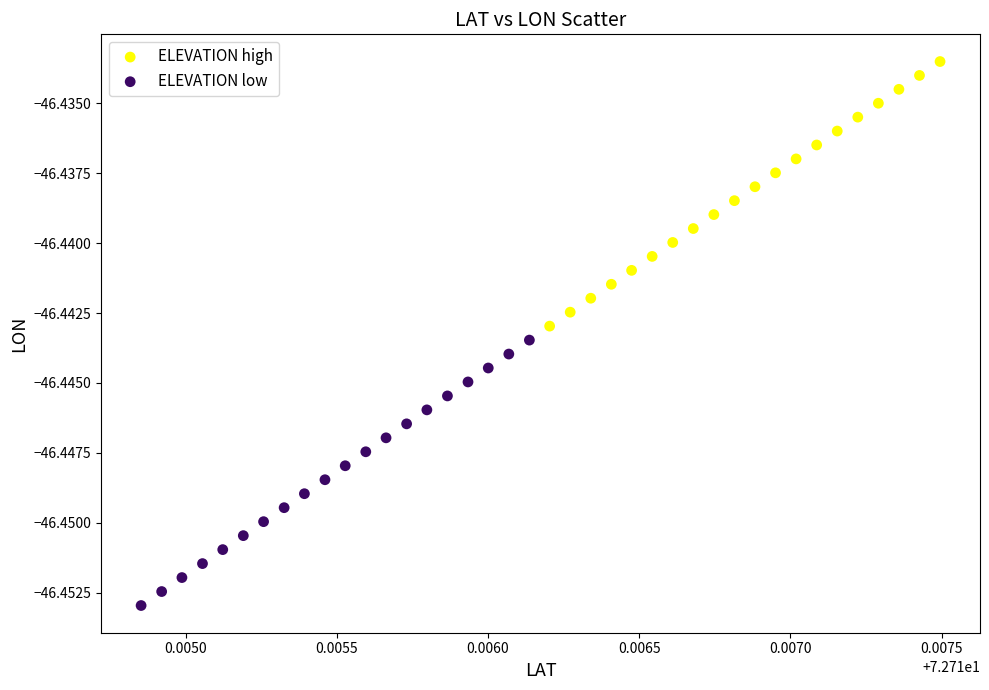

What are all the series names shown in the legend?

ELEVATION high, ELEVATION low